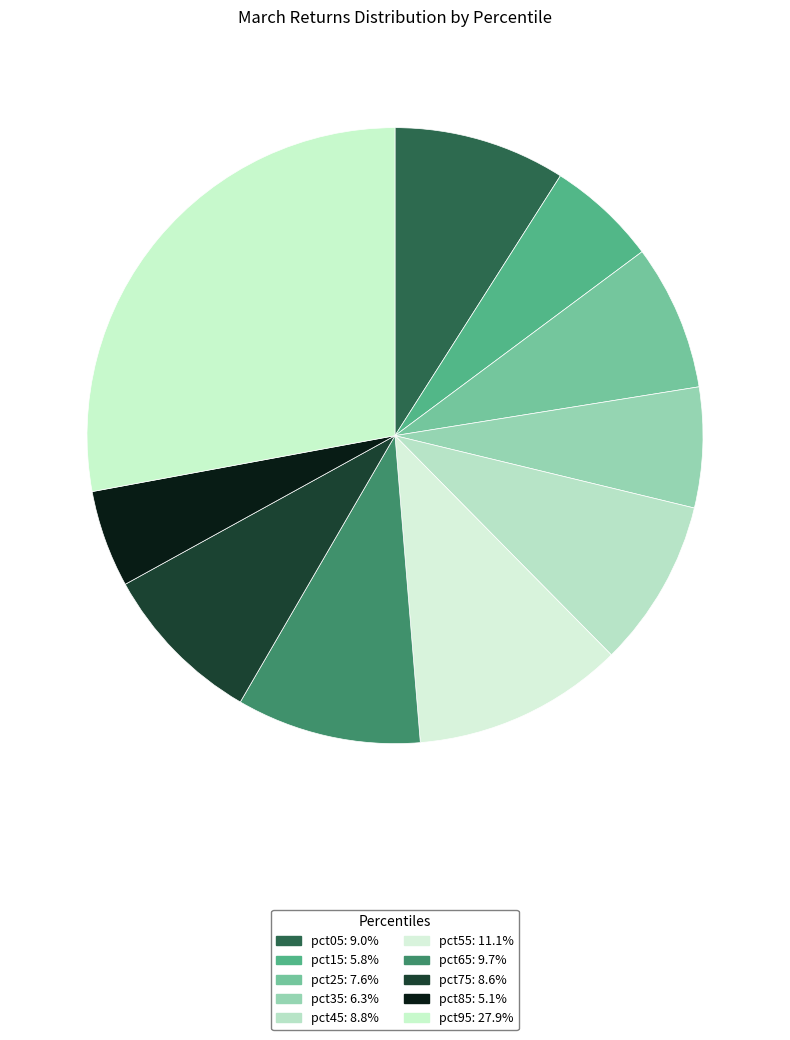

How many slices are in this pie chart?

10